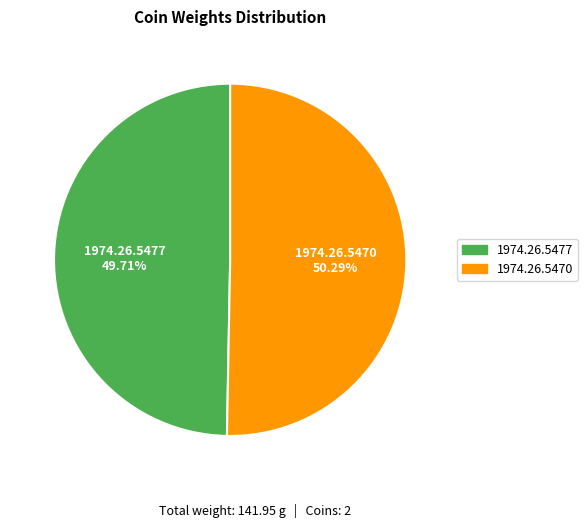

True or false: 1974.26.5477 accounts for 39% of the total.

False